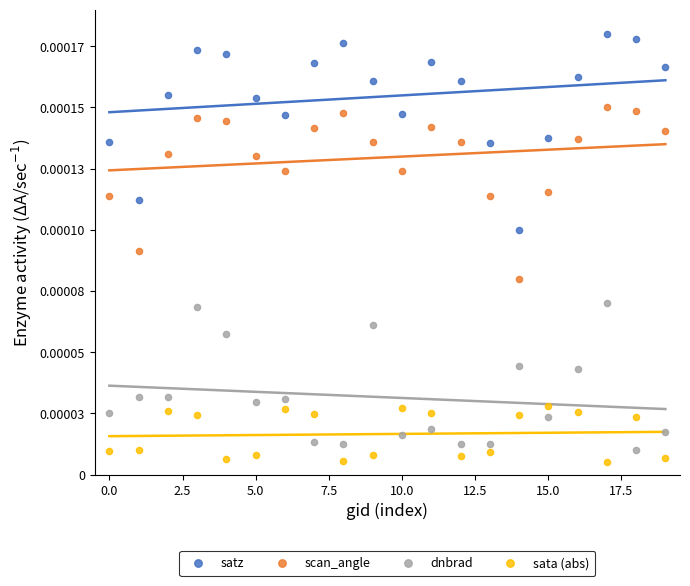

What are all the series names shown in the legend?

satz, scan_angle, dnbrad, sata (abs)